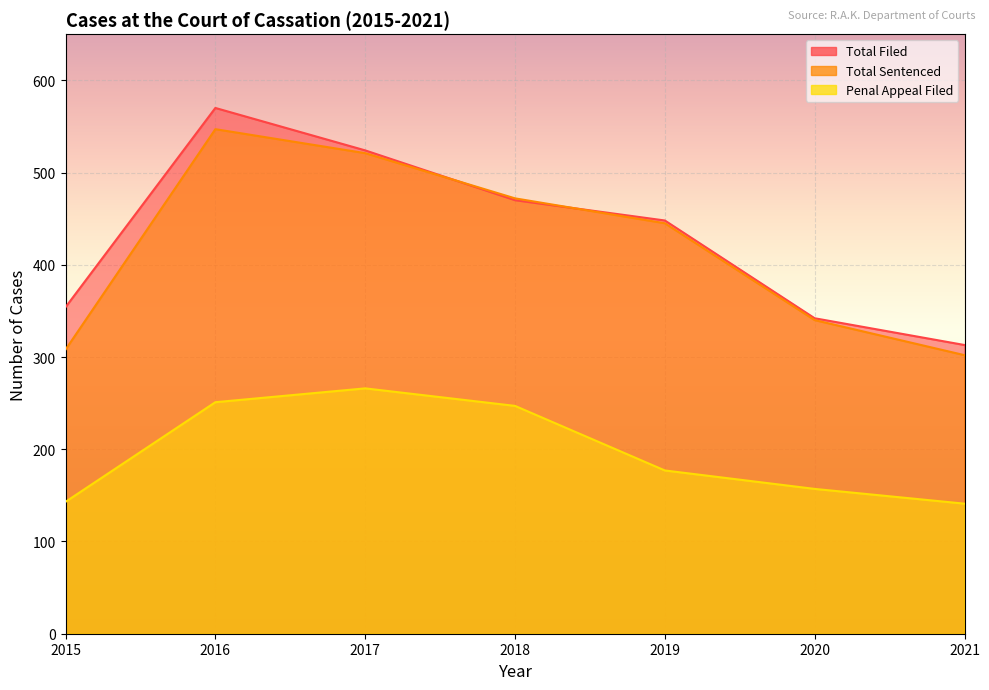

What are all the series names shown in the legend?

Total Filed, Total Sentenced, Penal Appeal Filed